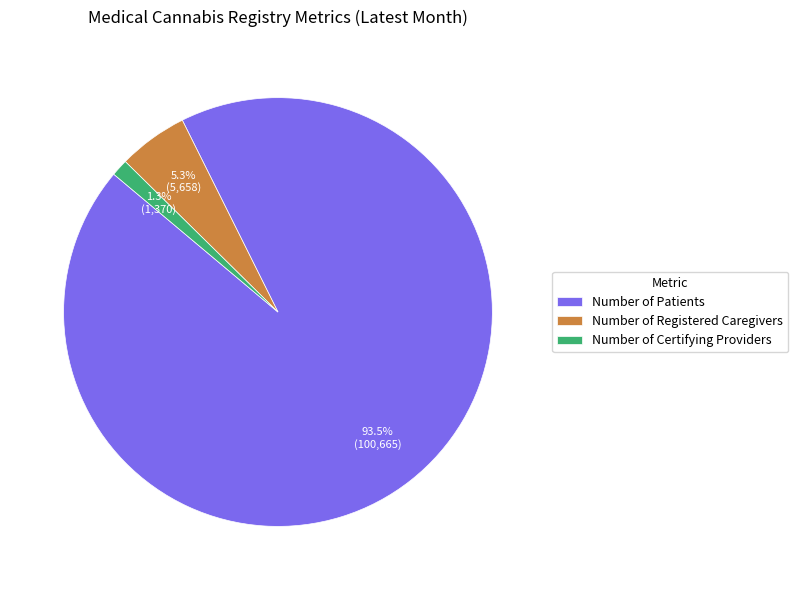

Which has a higher value, Number of Certifying Providers or Number of Patients?

Number of Patients